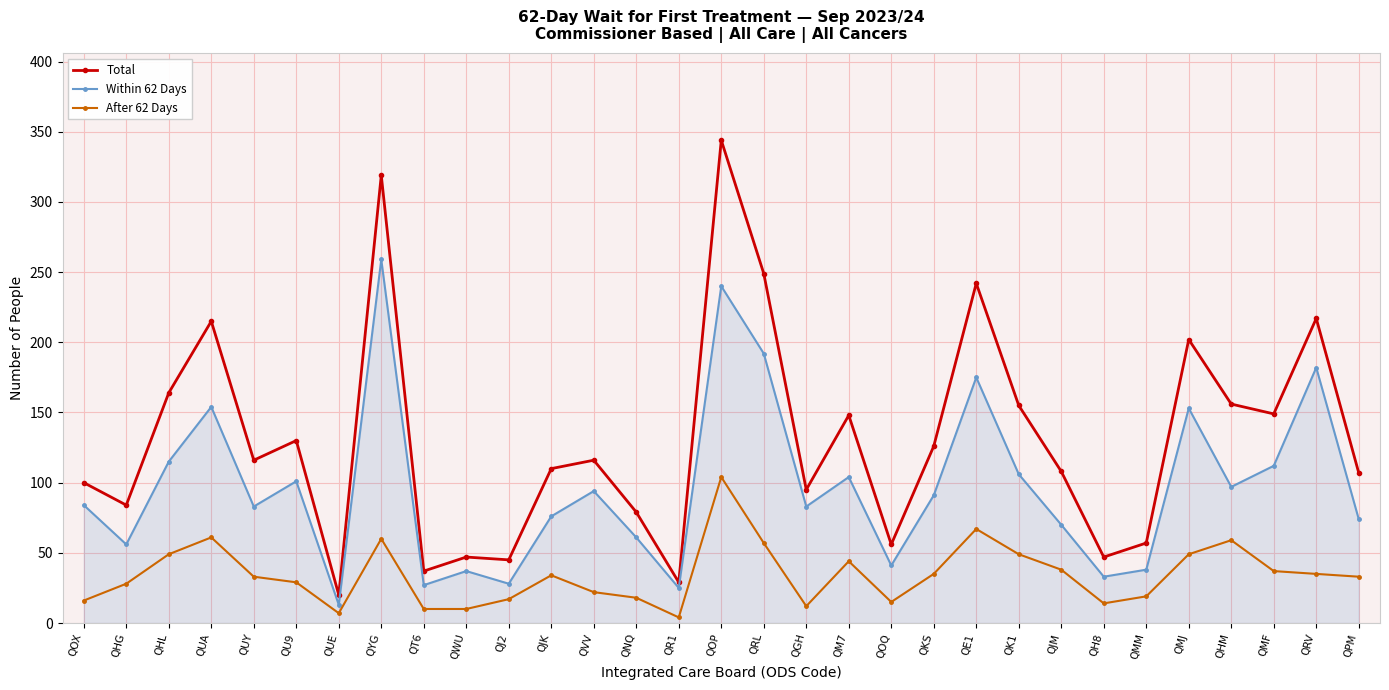

Rank the series by their maximum value, from lowest to highest.

After 62 Days, Within 62 Days, Total